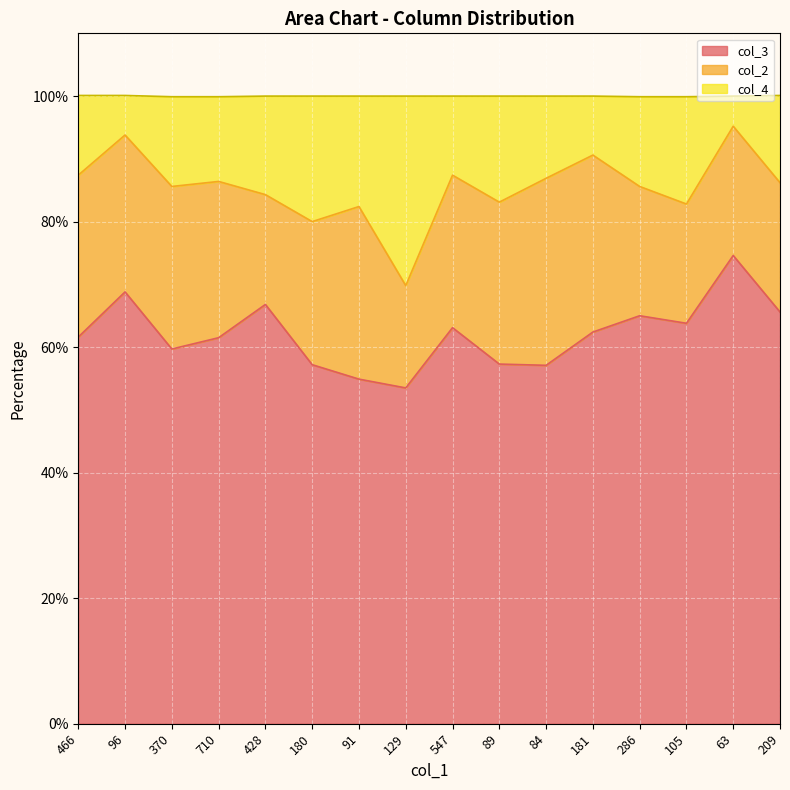

At how many categories does at least one series exceed 69?

16